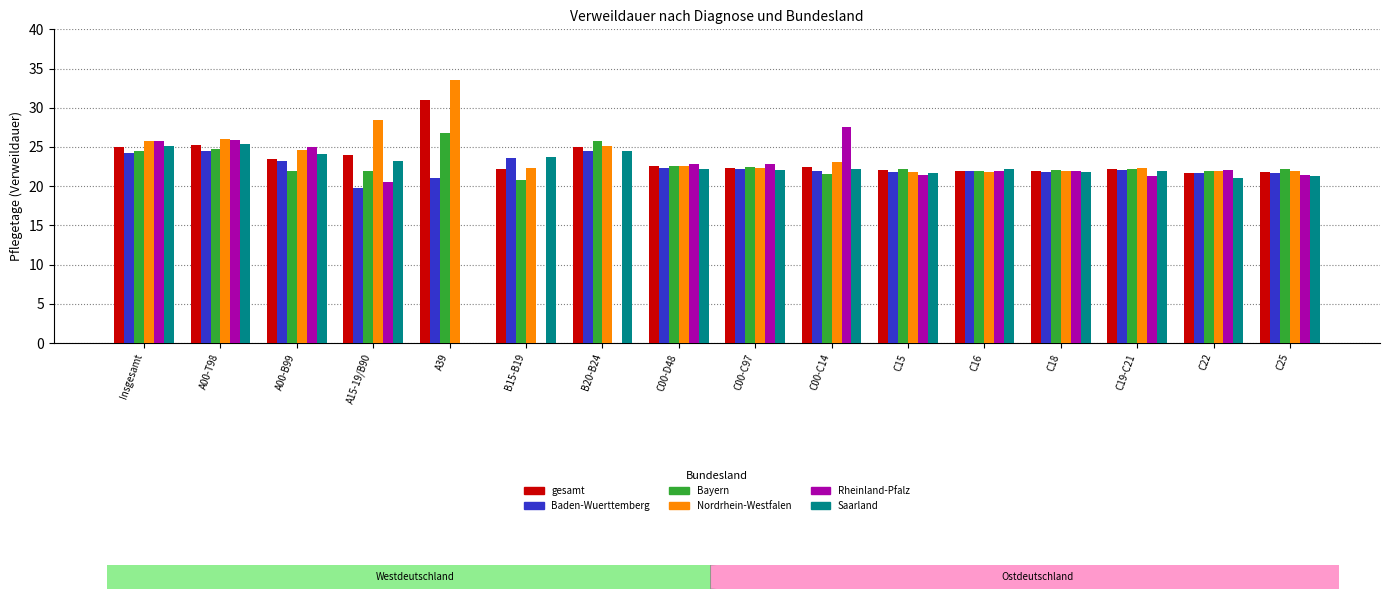

What is the greatest value displayed?

33.5